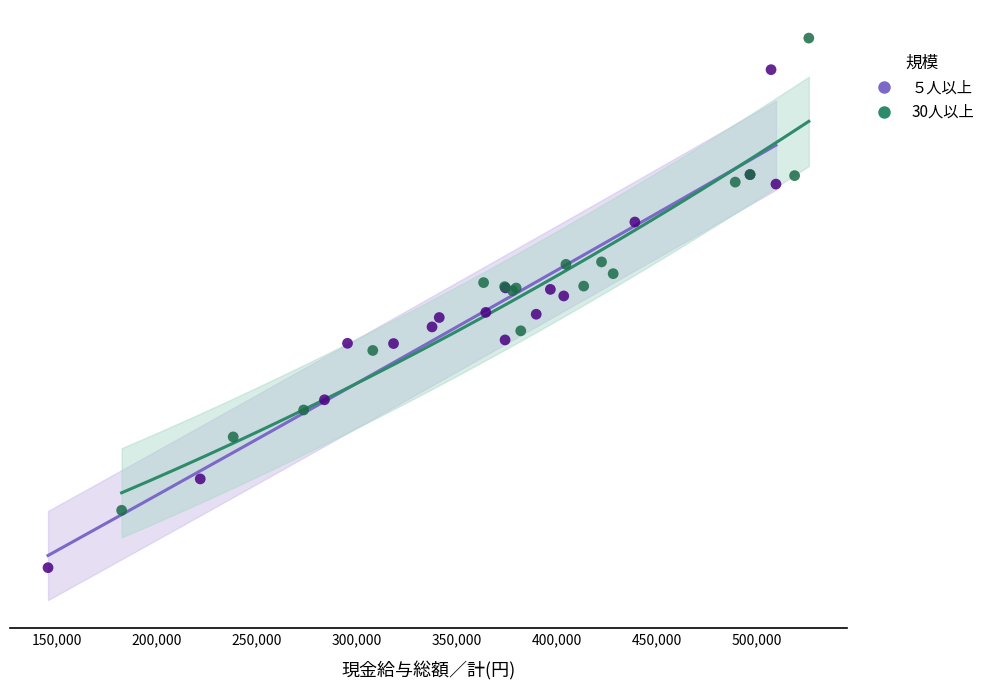

What are all the series names shown in the legend?

５人以上, 30人以上